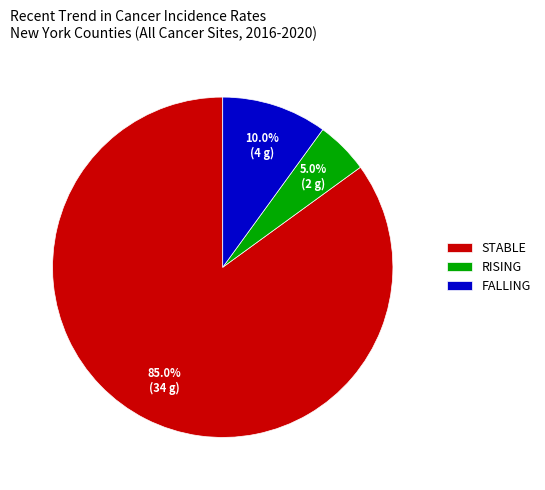

What portion of the pie excludes STABLE?

15.0%